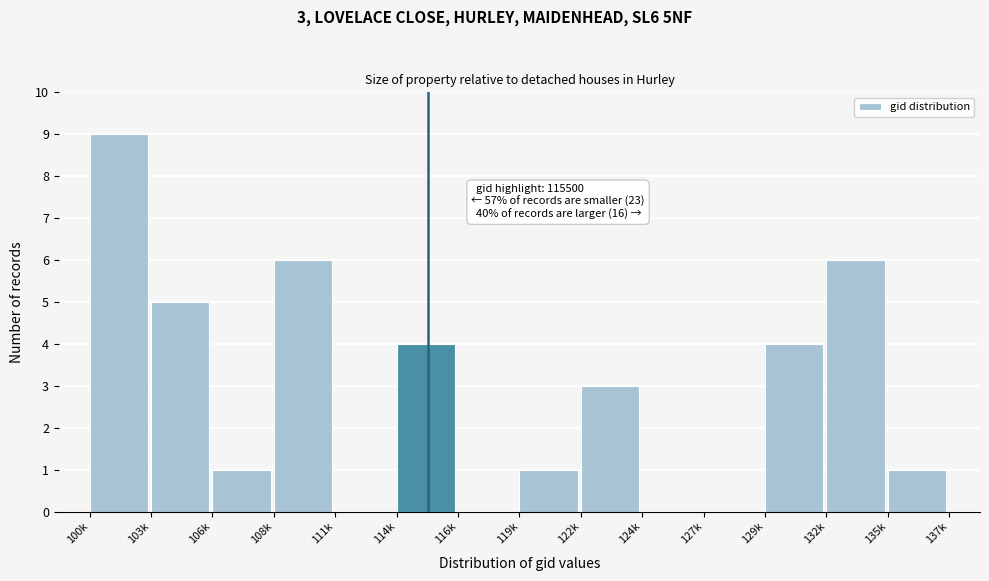

Reading left to right, list all the values displayed in this chart.

100k=9	103k=5	106k=1	108k=6	111k=0	114k=4	116k=0	119k=1	122k=3	124k=0	127k=0	129k=4	132k=6	135k=1